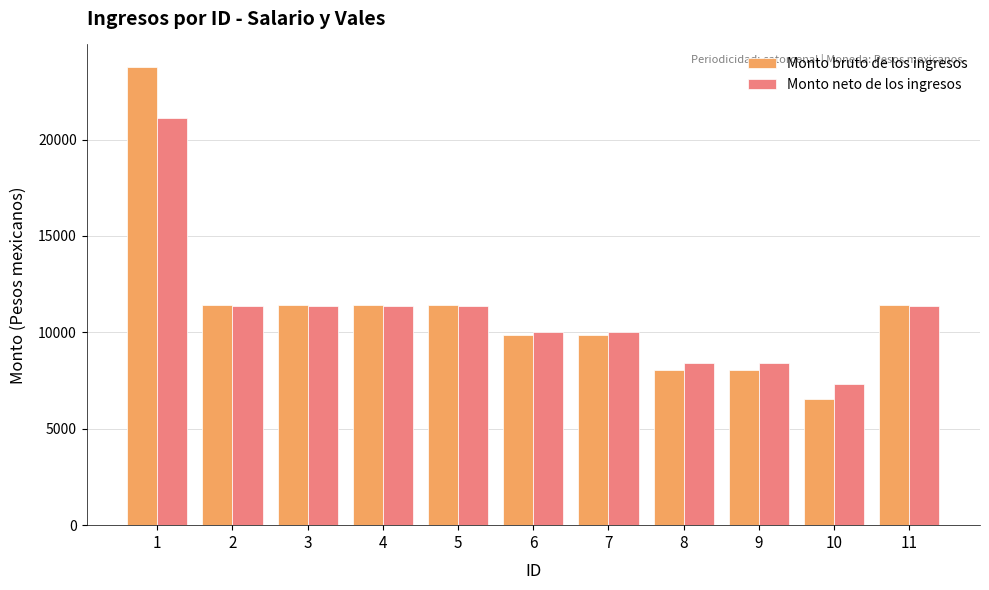

Which series changed the most between 3 and 7?

Monto bruto de los ingresos